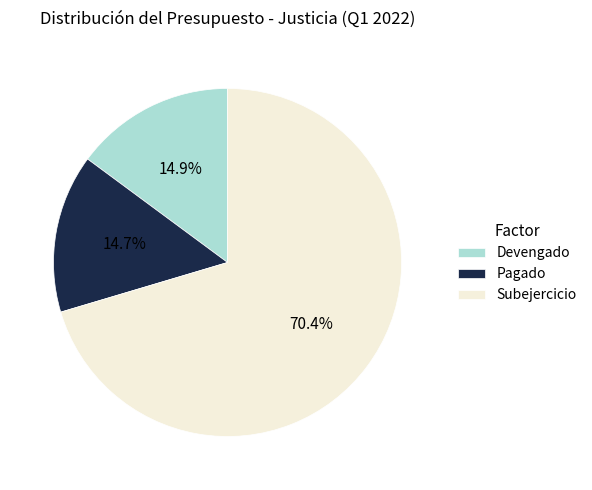

Which category accounts for the majority?

Subejercicio